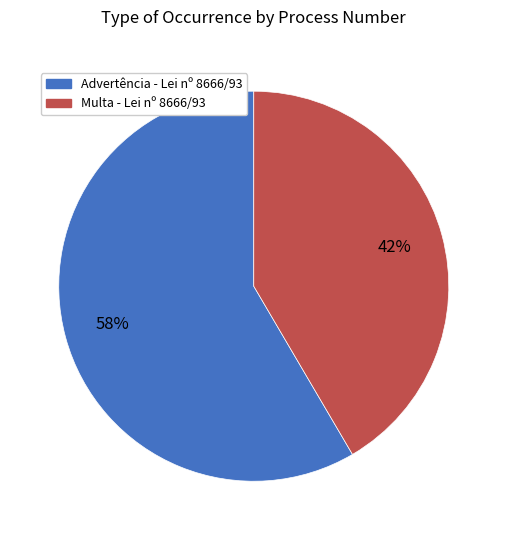

Is there a majority slice in this chart?

Yes